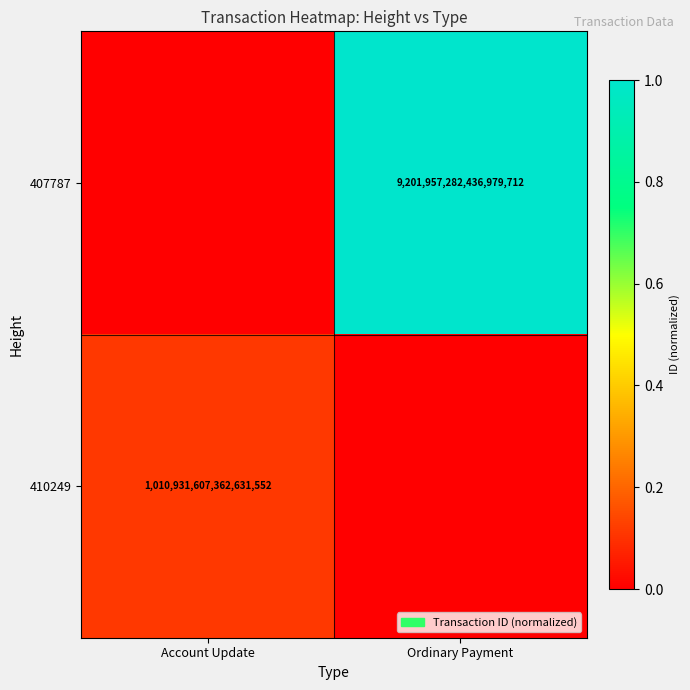

The value of 410249 at Account Update is 625606577087169664. True or false?

False